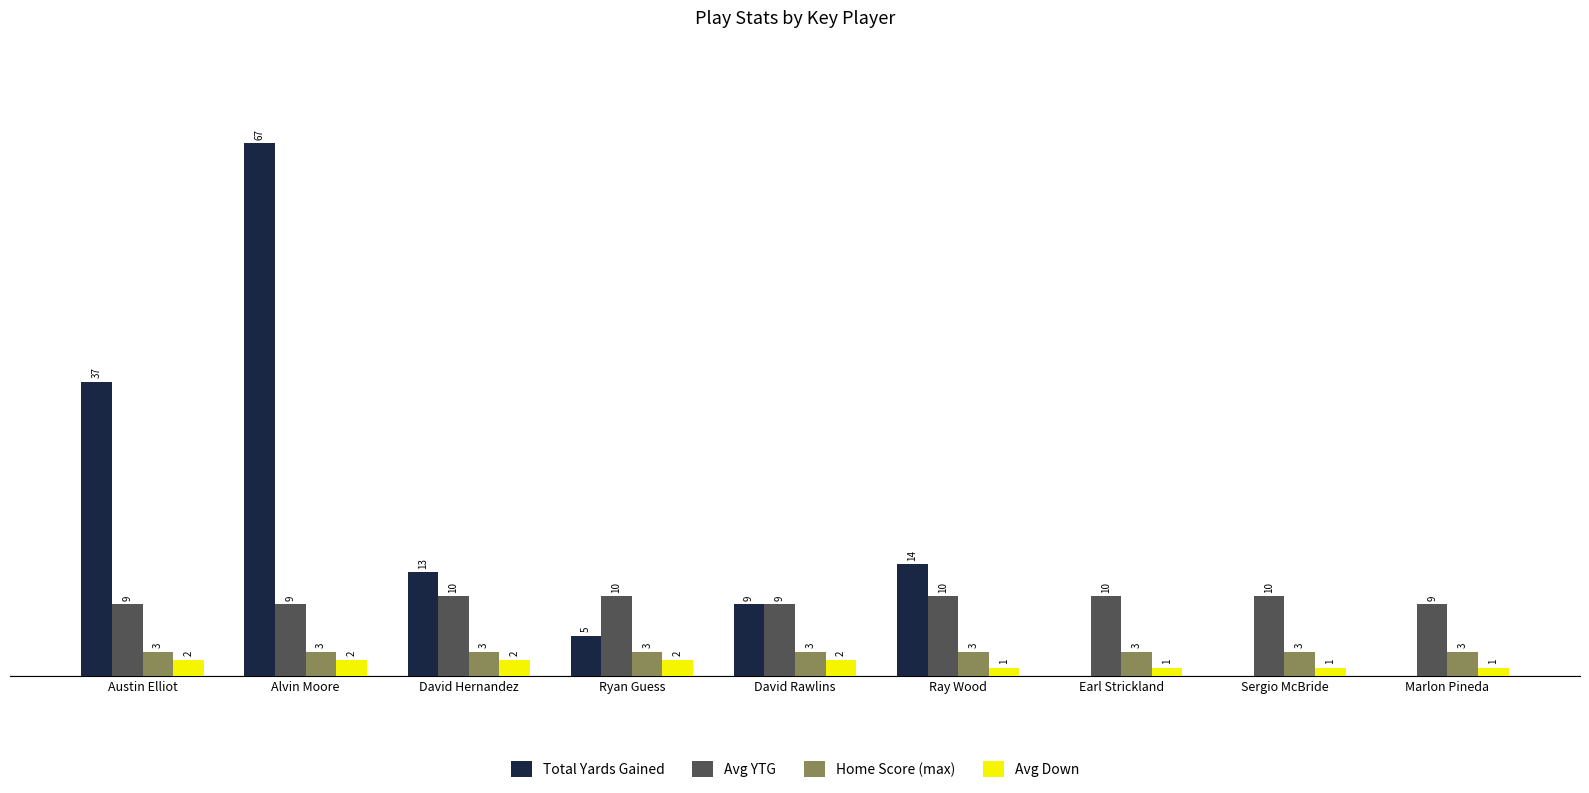

Where does the Total Yards Gained series first go above 9?

Austin Elliot